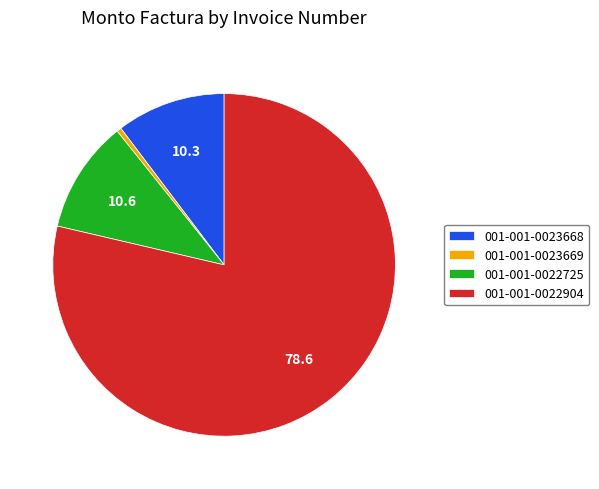

Is the sum of 001-001-0023668 and 001-001-0023669 greater than half?

No